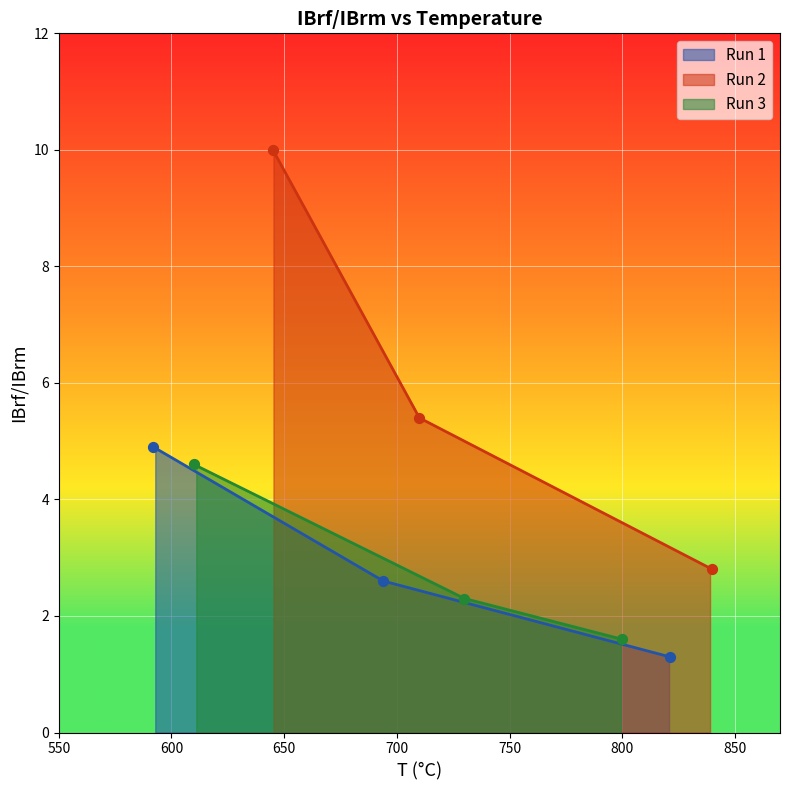

At how many categories does at least one series exceed 6?

1